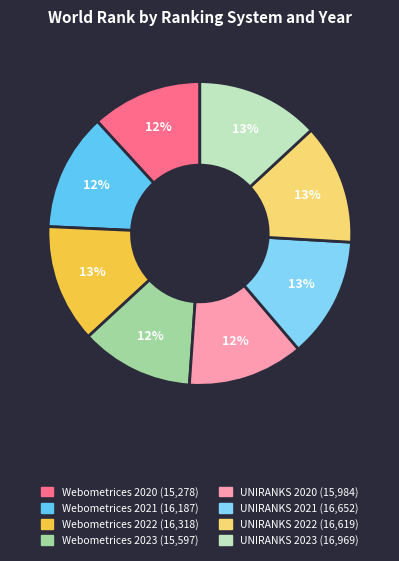

Which category has the smallest portion of the pie?

Webometrices 2020